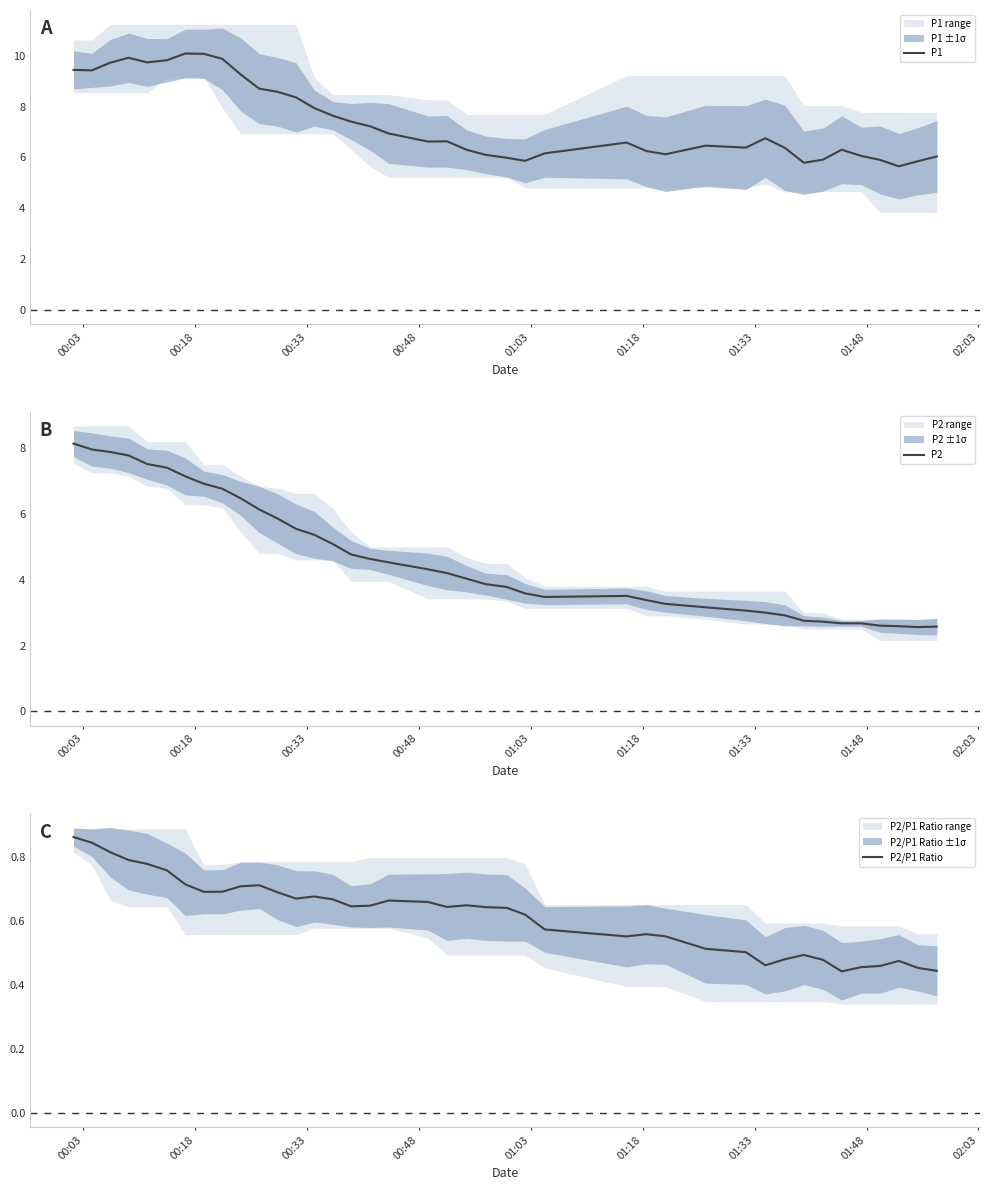

Reading left to right, what are all the values shown in this chart?

P1: 9.5	9.4	9.7	9.9	9.7	9.8	10.1	10.1	9.9	9.3	8.7	8.6	8.4	7.9	7.6	7.4	7.2	6.9	6.6	6.6	6.3	6.1	6.0	5.9	6.2	6.6	6.3	6.1	6.5	6.4	6.8	6.4	5.8	5.9	6.3	6.1	5.9	5.7	5.9	6.0
P2: 8.1	8.0	7.9	7.8	7.5	7.4	7.1	6.9	6.8	6.5	6.1	5.9	5.5	5.4	5.1	4.8	4.6	4.5	4.3	4.2	4.0	3.9	3.8	3.6	3.5	3.5	3.4	3.3	3.2	3.1	3.0	2.9	2.8	2.7	2.7	2.7	2.6	2.6	2.6	2.6
P2/P1 Ratio: 0.9	0.8	0.8	0.8	0.8	0.8	0.7	0.7	0.7	0.7	0.7	0.7	0.7	0.7	0.7	0.6	0.6	0.7	0.7	0.6	0.6	0.6	0.6	0.6	0.6	0.6	0.6	0.6	0.5	0.5	0.5	0.5	0.5	0.5	0.4	0.5	0.5	0.5	0.5	0.4